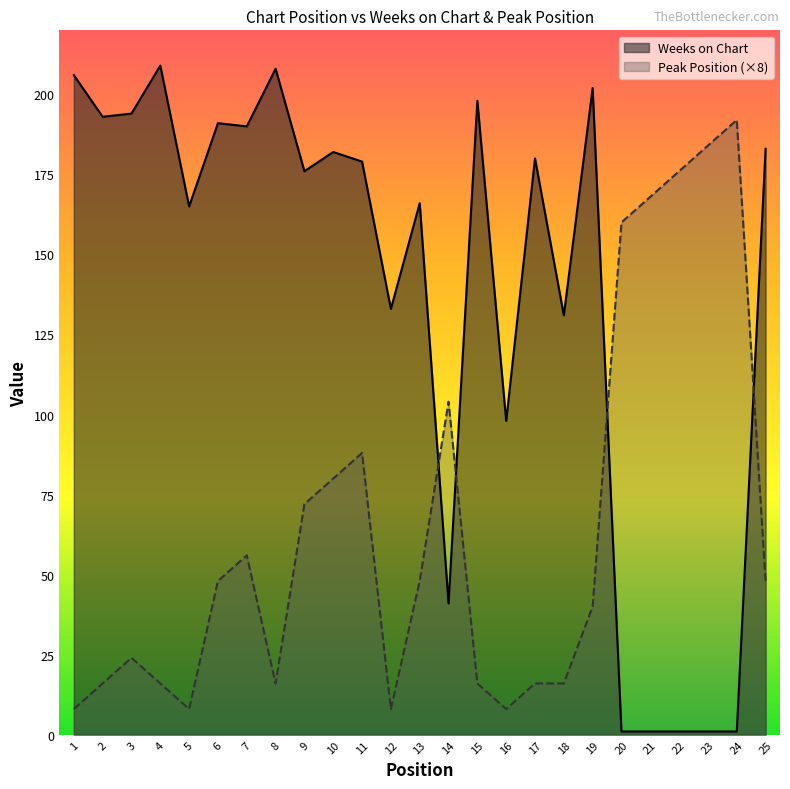

What is the value of the Peak Position point at the 18th from the left?

16